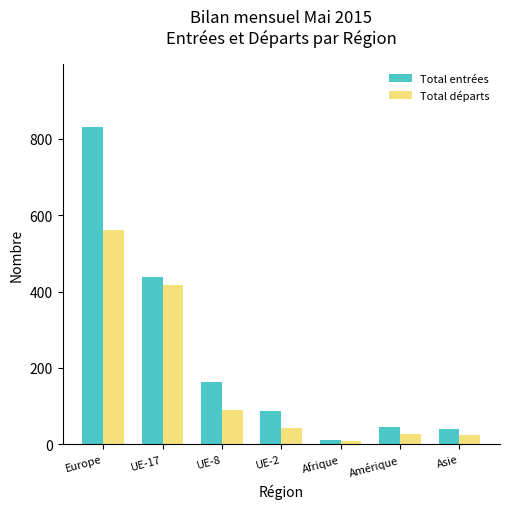

Which series has the largest total across all categories?

Total entrées